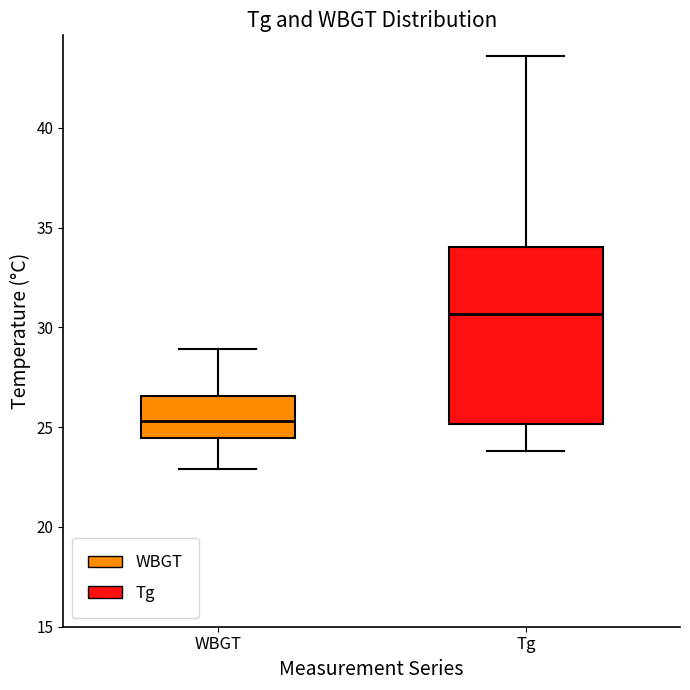

Reading left to right, transcribe this box plot: for each box, give where its median line is, the range the box spans, and where its two whiskers end, as read against the y-axis. The values are not printed on the chart, so give them approximately, as read against the axis.

WBGT: median 25.5, box 24.5 to 26.5, whiskers 23.0 to 29.0
Tg: median 30.5, box 25.0 to 34.0, whiskers 24.0 to 43.5